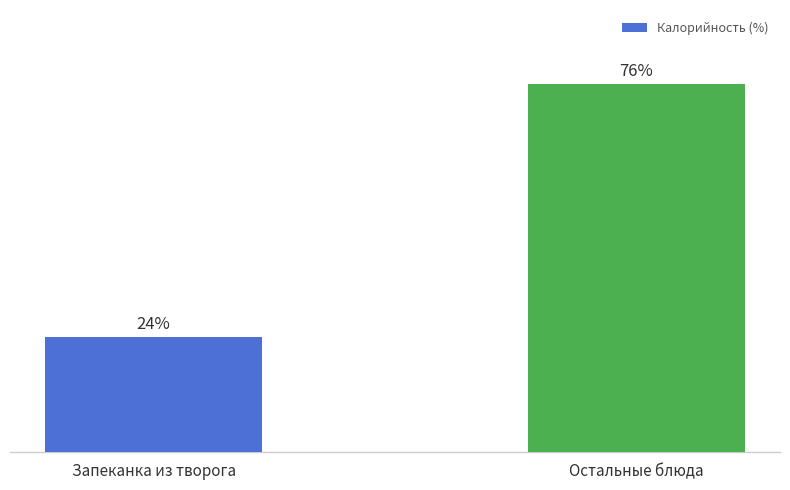

Which has a higher value, Запеканка из творога or Остальные блюда?

Остальные блюда